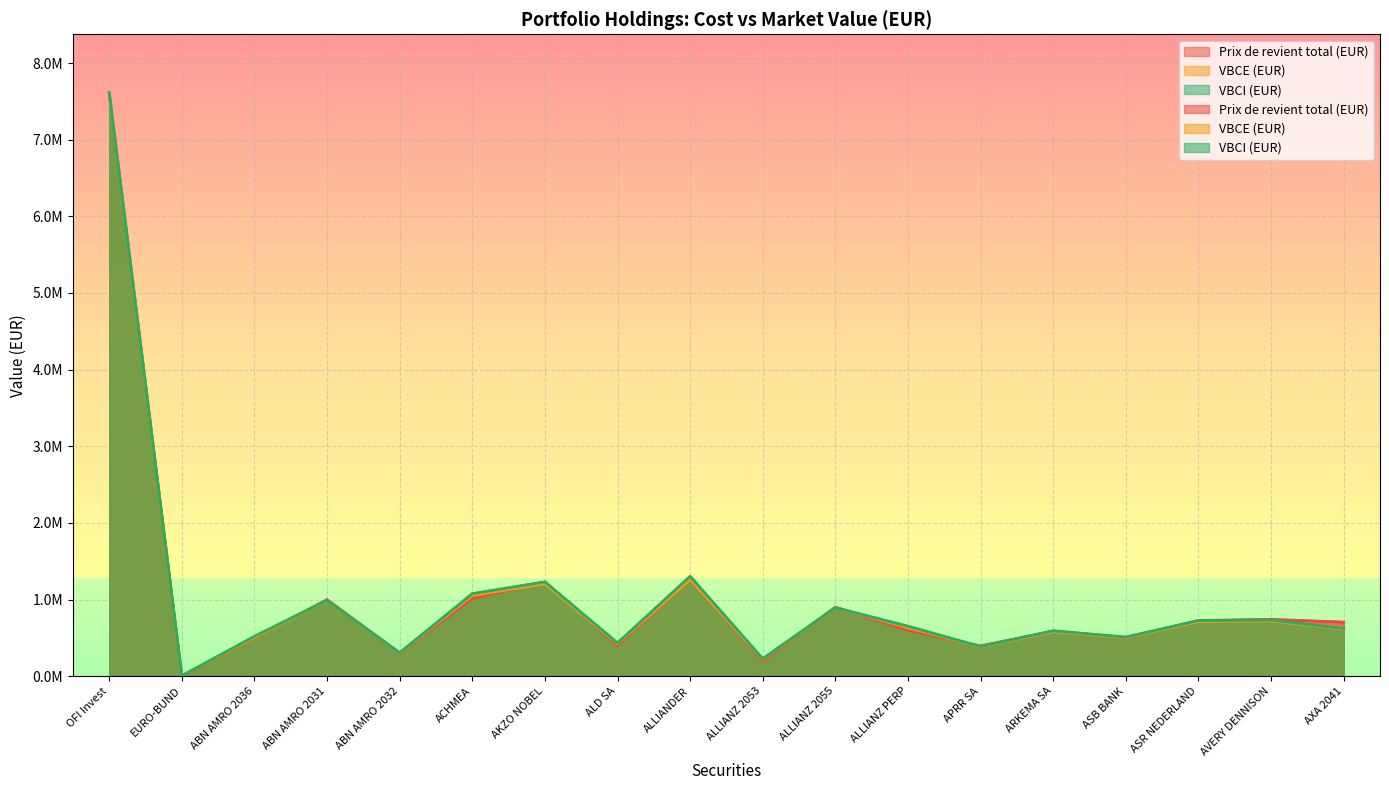

At how many categories does at least one series exceed 5032509?

1